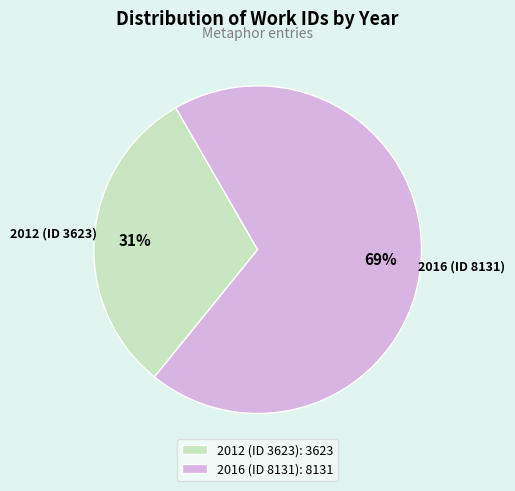

Which category accounts for the majority?

2016 (ID 8131)